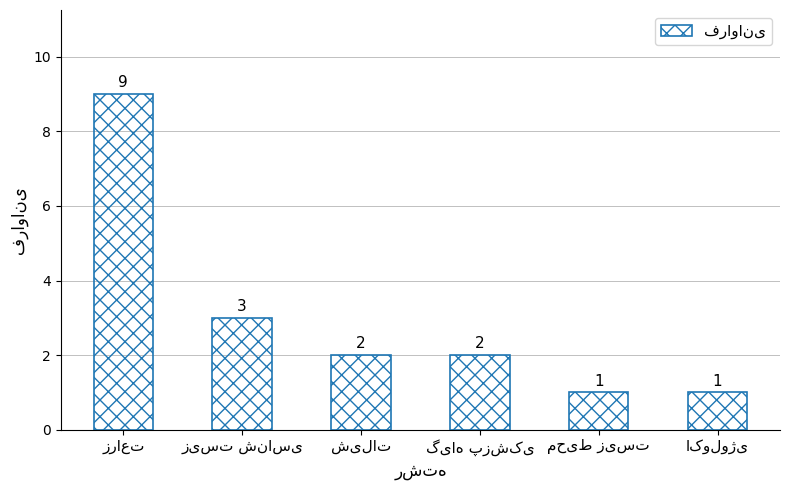

Reading left to right, extract all data points from this chart.

9	3	2	2	1	1